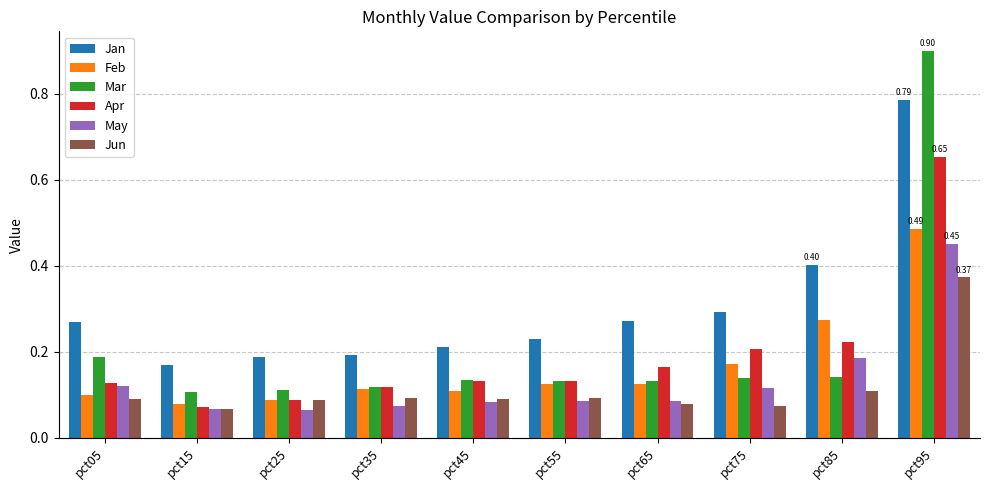

True or false: May has a value of 0.0 at pct65.

False